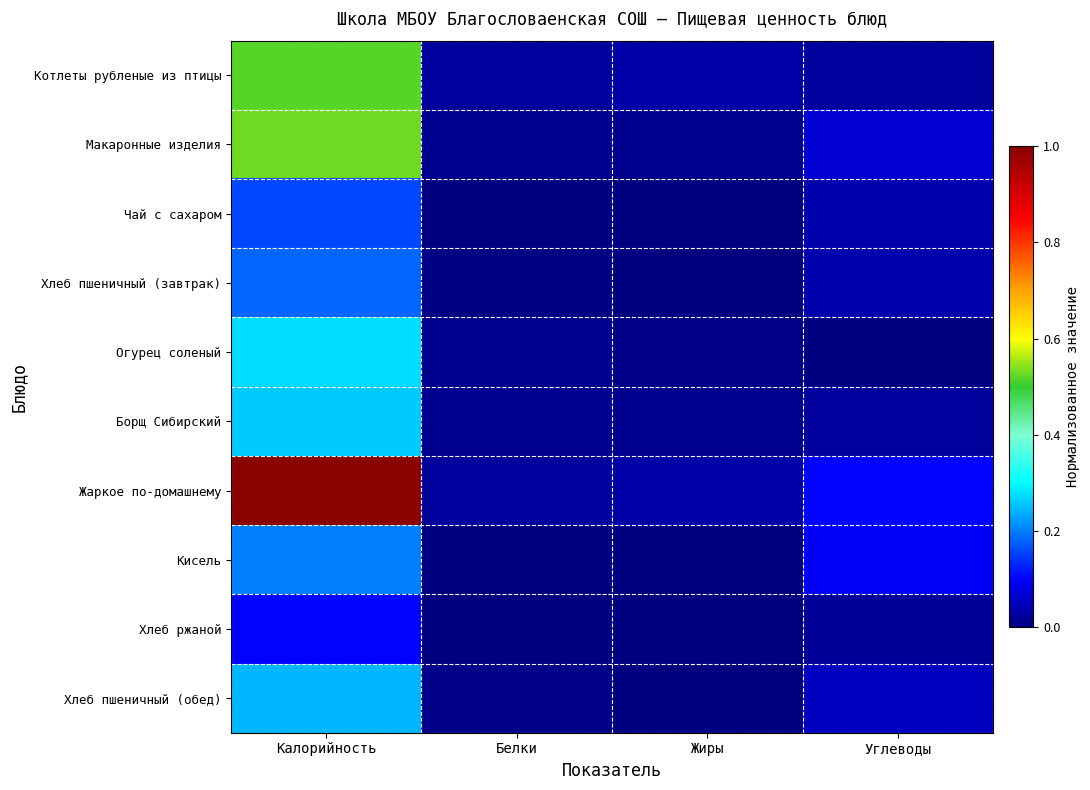

Which category has the lowest value across all series?

Жиры